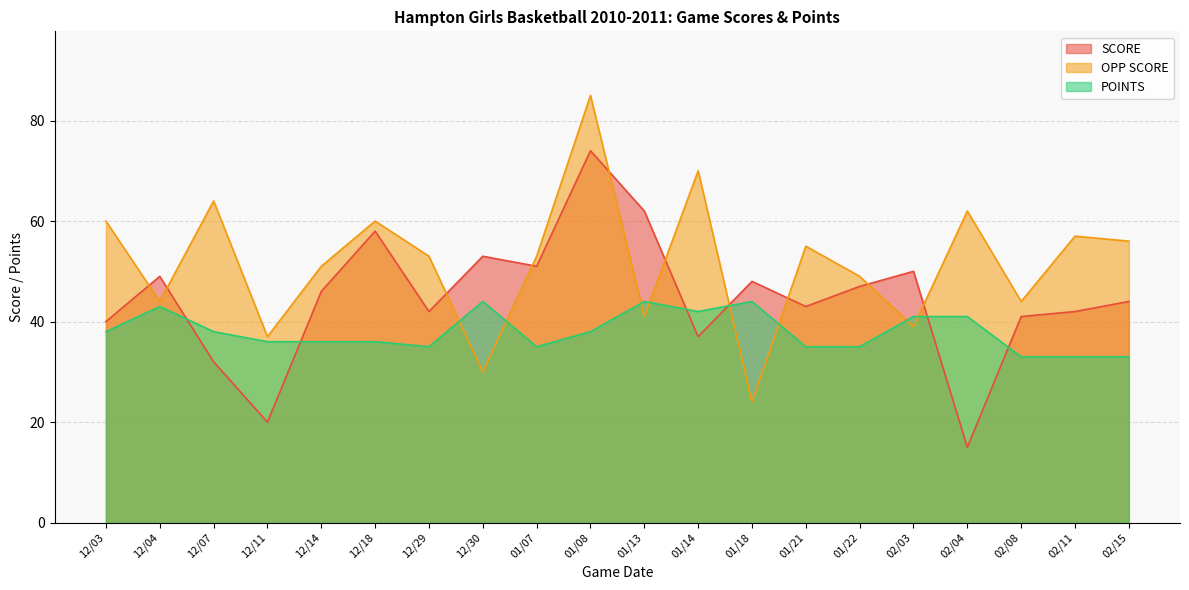

How many distinct data groups are displayed?

3